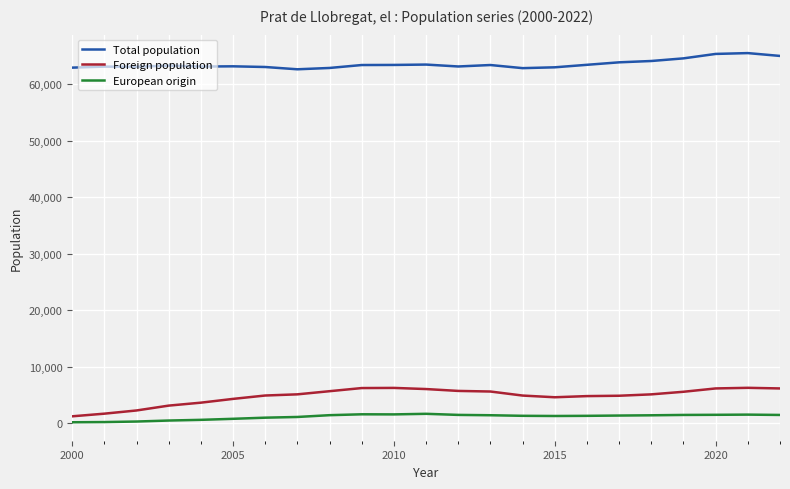

Which series has the largest total across all categories?

Total population